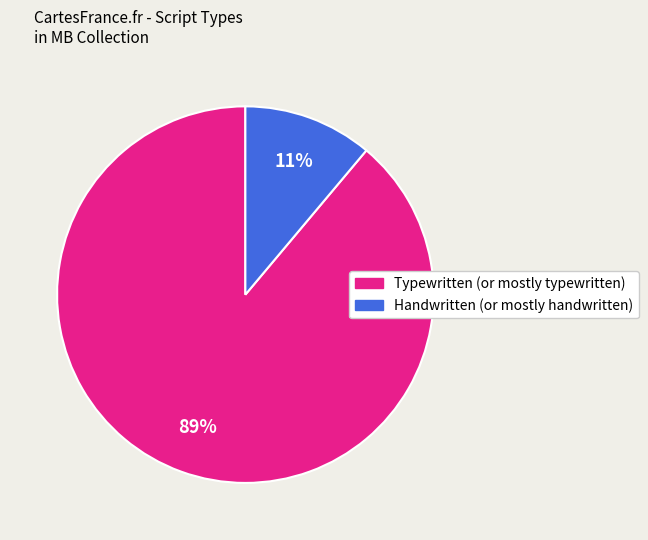

Is there a majority slice in this chart?

Yes